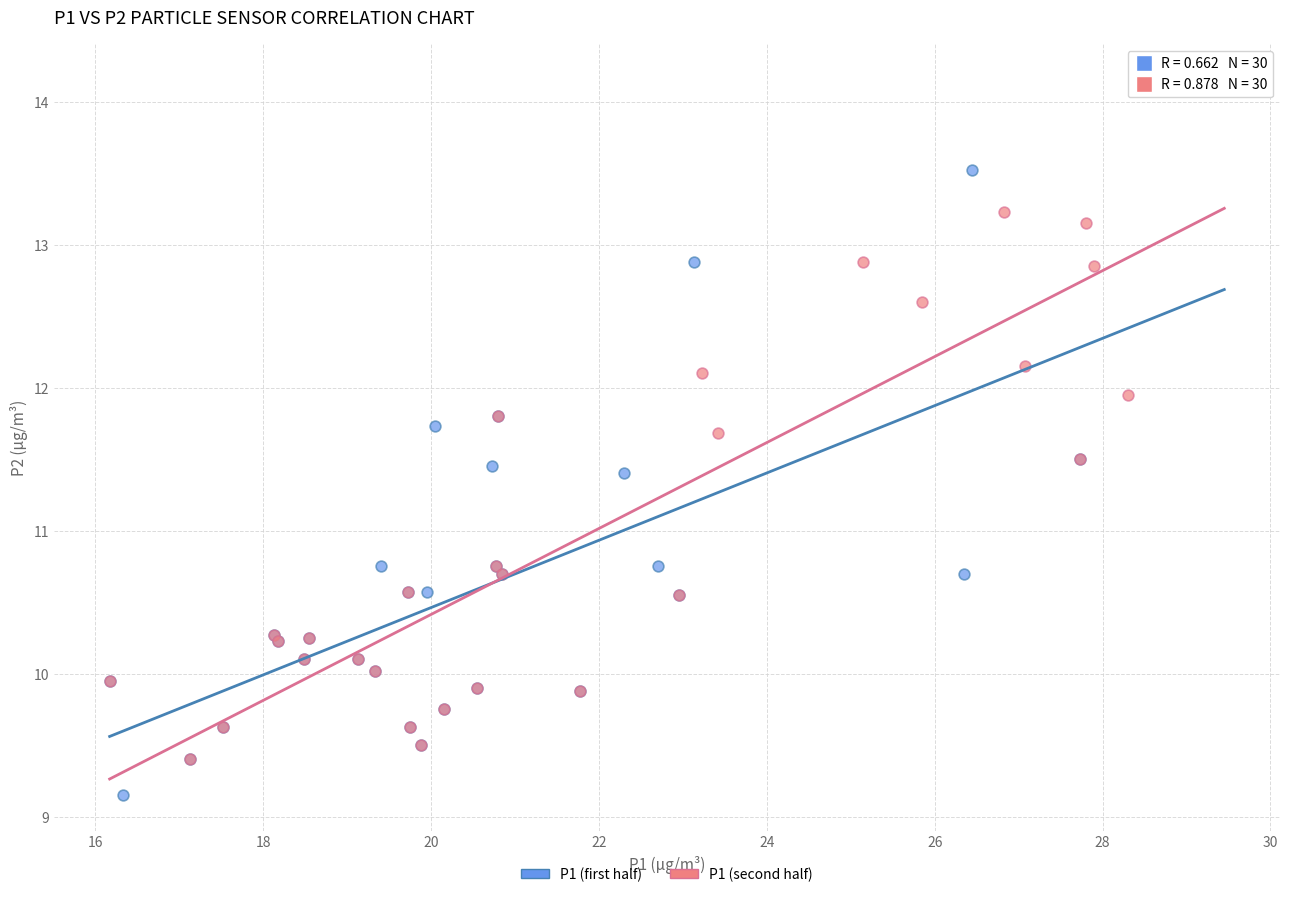

Which series has the largest Y range (max minus min)?

P1 (second half)